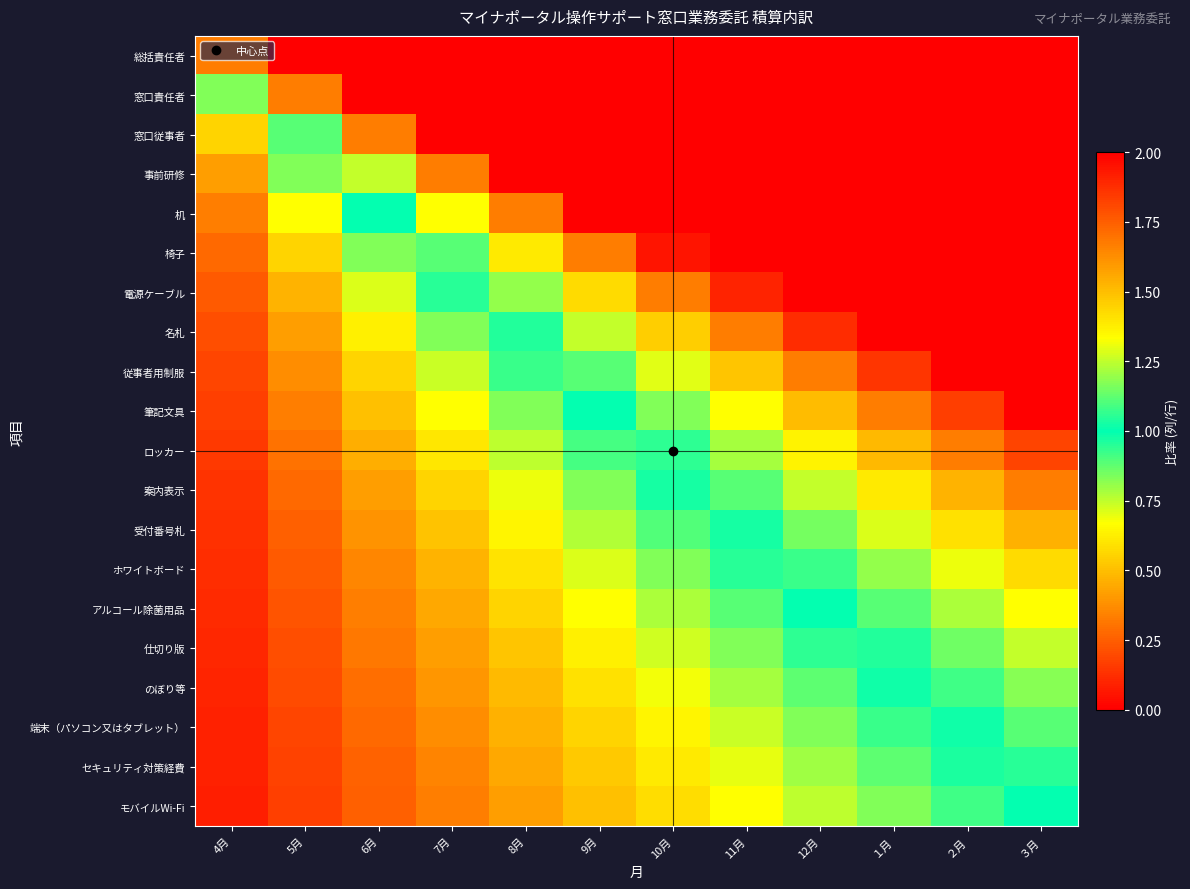

Reading left to right, transcribe all the data shown in this chart.

総括責任者: 4月=1.7	5月=3.3	6月=5.0	7月=6.7	8月=8.3	9月=10.0	10月=11.7	11月=13.3	12月=15.0	１月=16.7	２月=18.3	３月=20.0
窓口責任者: 4月=0.8	5月=1.7	6月=2.5	7月=3.3	8月=4.2	9月=5.0	10月=5.8	11月=6.7	12月=7.5	１月=8.3	２月=9.2	３月=10.0
窓口従事者: 4月=0.6	5月=1.1	6月=1.7	7月=2.2	8月=2.8	9月=3.3	10月=3.9	11月=4.4	12月=5.0	１月=5.6	２月=6.1	３月=6.7
事前研修: 4月=0.4	5月=0.8	6月=1.2	7月=1.7	8月=2.1	9月=2.5	10月=2.9	11月=3.3	12月=3.8	１月=4.2	２月=4.6	３月=5.0
机: 4月=0.3	5月=0.7	6月=1.0	7月=1.3	8月=1.7	9月=2.0	10月=2.3	11月=2.7	12月=3.0	１月=3.3	２月=3.7	３月=4.0
椅子: 4月=0.3	5月=0.6	6月=0.8	7月=1.1	8月=1.4	9月=1.7	10月=1.9	11月=2.2	12月=2.5	１月=2.8	２月=3.1	３月=3.3
電源ケーブル: 4月=0.2	5月=0.5	6月=0.7	7月=1.0	8月=1.2	9月=1.4	10月=1.7	11月=1.9	12月=2.1	１月=2.4	２月=2.6	３月=2.9
名札: 4月=0.2	5月=0.4	6月=0.6	7月=0.8	8月=1.0	9月=1.2	10月=1.5	11月=1.7	12月=1.9	１月=2.1	２月=2.3	３月=2.5
従事者用制服: 4月=0.2	5月=0.4	6月=0.6	7月=0.7	8月=0.9	9月=1.1	10月=1.3	11月=1.5	12月=1.7	１月=1.9	２月=2.0	３月=2.2
筆記文具: 4月=0.2	5月=0.3	6月=0.5	7月=0.7	8月=0.8	9月=1.0	10月=1.2	11月=1.3	12月=1.5	１月=1.7	２月=1.8	３月=2.0
ロッカー: 4月=0.2	5月=0.3	6月=0.5	7月=0.6	8月=0.8	9月=0.9	10月=1.1	11月=1.2	12月=1.4	１月=1.5	２月=1.7	３月=1.8
案内表示: 4月=0.1	5月=0.3	6月=0.4	7月=0.6	8月=0.7	9月=0.8	10月=1.0	11月=1.1	12月=1.2	１月=1.4	２月=1.5	３月=1.7
受付番号札: 4月=0.1	5月=0.3	6月=0.4	7月=0.5	8月=0.6	9月=0.8	10月=0.9	11月=1.0	12月=1.2	１月=1.3	２月=1.4	３月=1.5
ホワイトボード: 4月=0.1	5月=0.2	6月=0.4	7月=0.5	8月=0.6	9月=0.7	10月=0.8	11月=1.0	12月=1.1	１月=1.2	２月=1.3	３月=1.4
アルコール除菌用品: 4月=0.1	5月=0.2	6月=0.3	7月=0.4	8月=0.6	9月=0.7	10月=0.8	11月=0.9	12月=1.0	１月=1.1	２月=1.2	３月=1.3
仕切り版: 4月=0.1	5月=0.2	6月=0.3	7月=0.4	8月=0.5	9月=0.6	10月=0.7	11月=0.8	12月=0.9	１月=1.0	２月=1.1	３月=1.2
のぼり等: 4月=0.1	5月=0.2	6月=0.3	7月=0.4	8月=0.5	9月=0.6	10月=0.7	11月=0.8	12月=0.9	１月=1.0	２月=1.1	３月=1.2
端末（パソコン又はタブレット）: 4月=0.1	5月=0.2	6月=0.3	7月=0.4	8月=0.5	9月=0.6	10月=0.6	11月=0.7	12月=0.8	１月=0.9	２月=1.0	３月=1.1
セキュリティ対策経費: 4月=0.1	5月=0.2	6月=0.3	7月=0.4	8月=0.4	9月=0.5	10月=0.6	11月=0.7	12月=0.8	１月=0.9	２月=1.0	３月=1.1
モバイルWi-Fi: 4月=0.1	5月=0.2	6月=0.2	7月=0.3	8月=0.4	9月=0.5	10月=0.6	11月=0.7	12月=0.8	１月=0.8	２月=0.9	３月=1.0